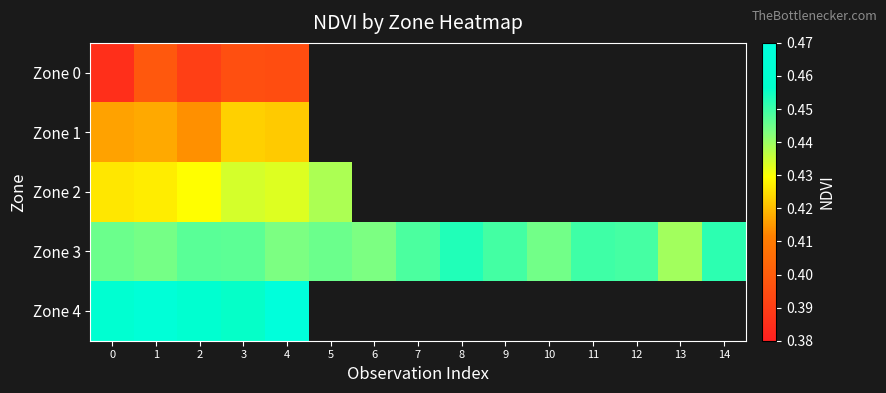

Which series has the largest total across all categories?

Zone 3